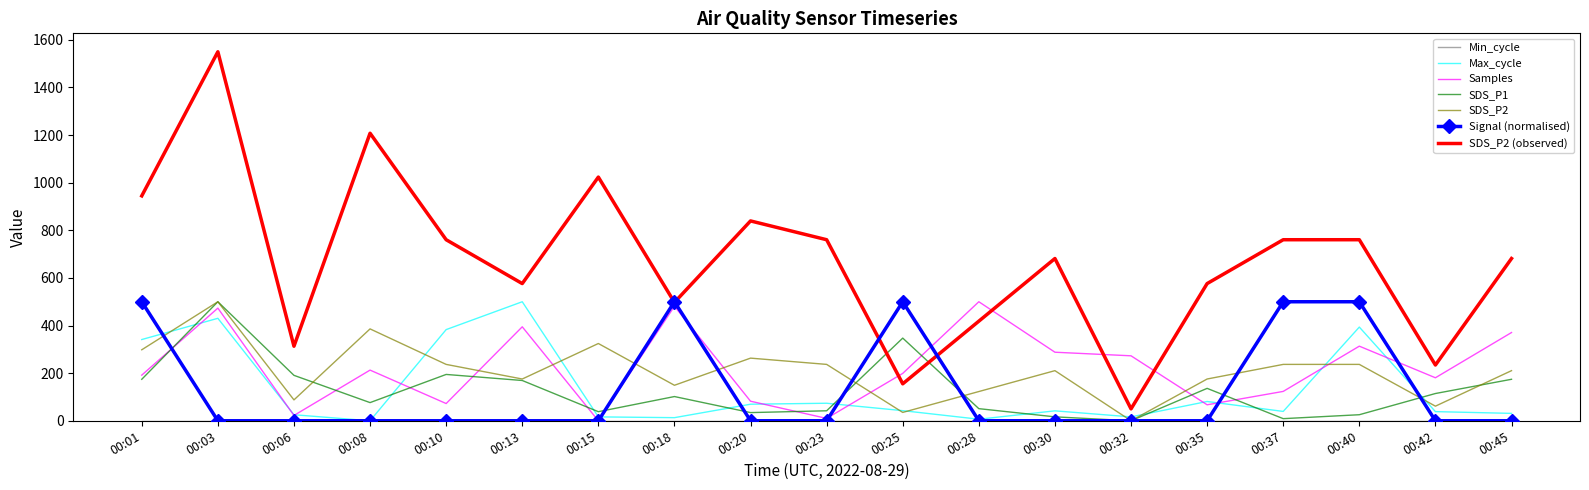

Where is the first local maximum for Max_cycle?

00:03